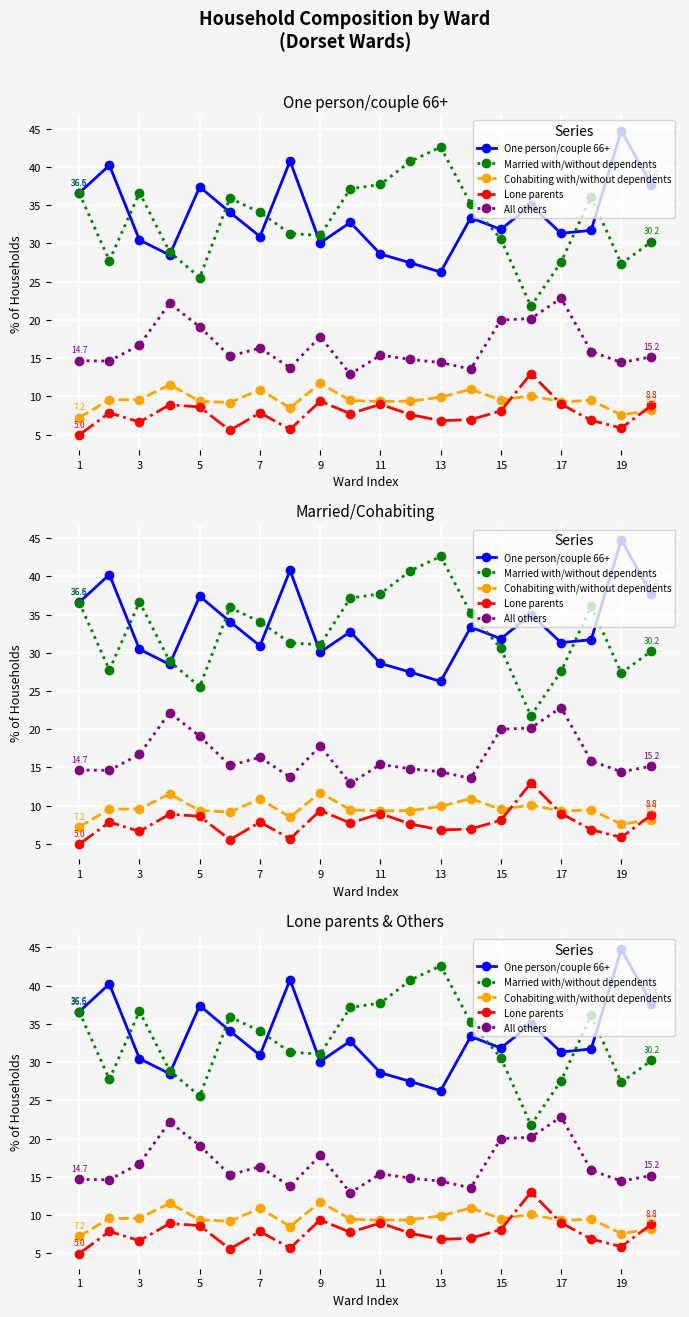

Which series has the largest range (max minus min)?

Married with/without dependents